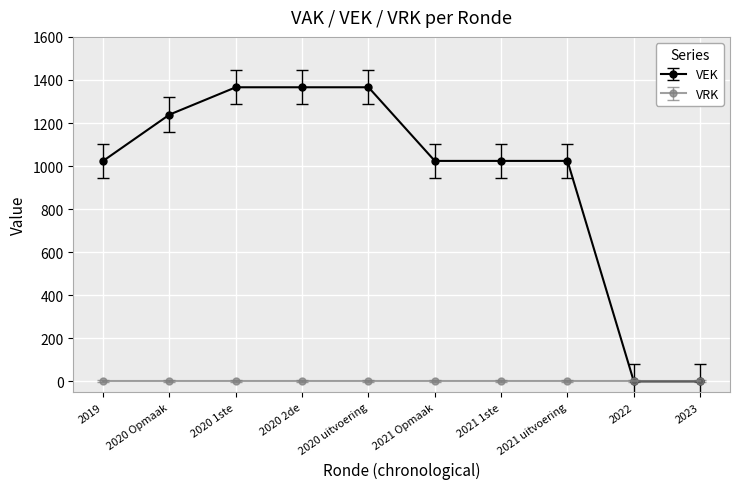

How many lines are shown in the chart?

2